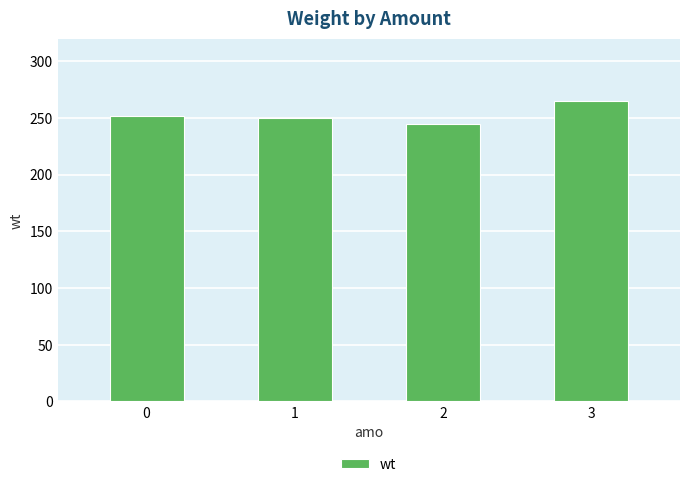

Are the bars horizontal?

No